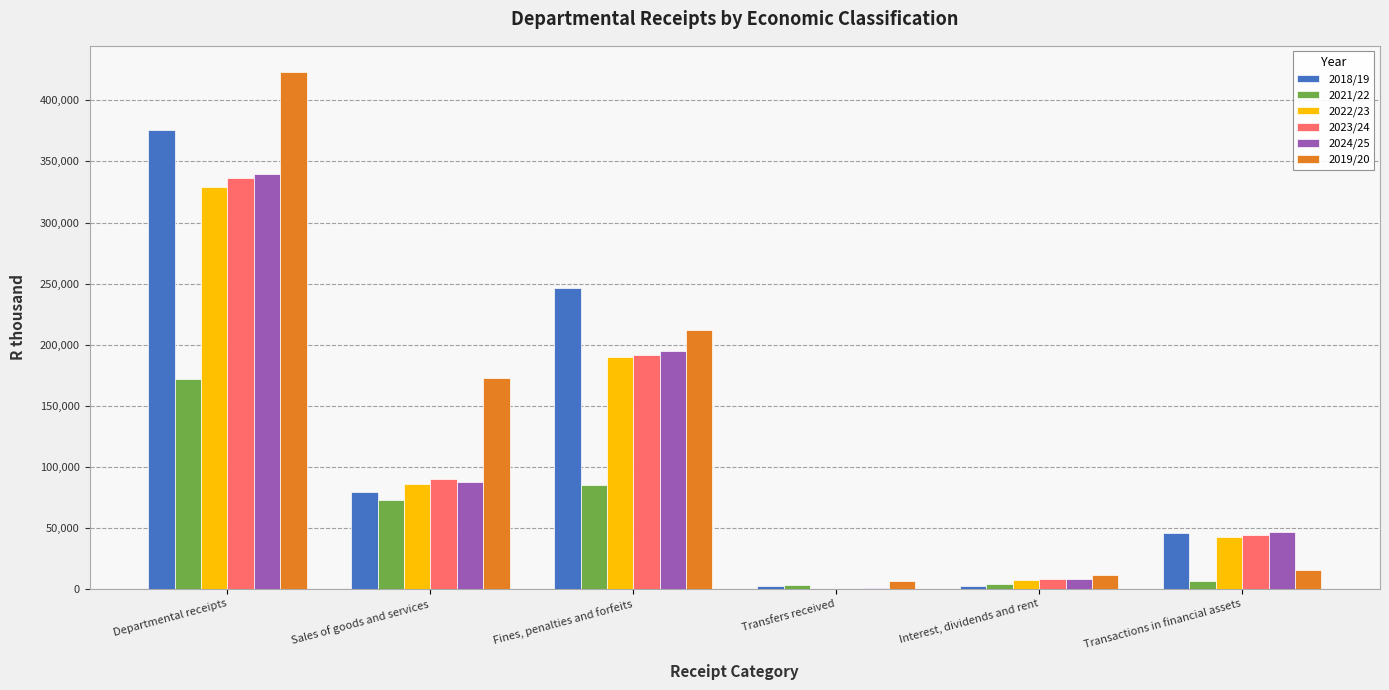

At which label does 2023/24 reach its peak?

Departmental receipts